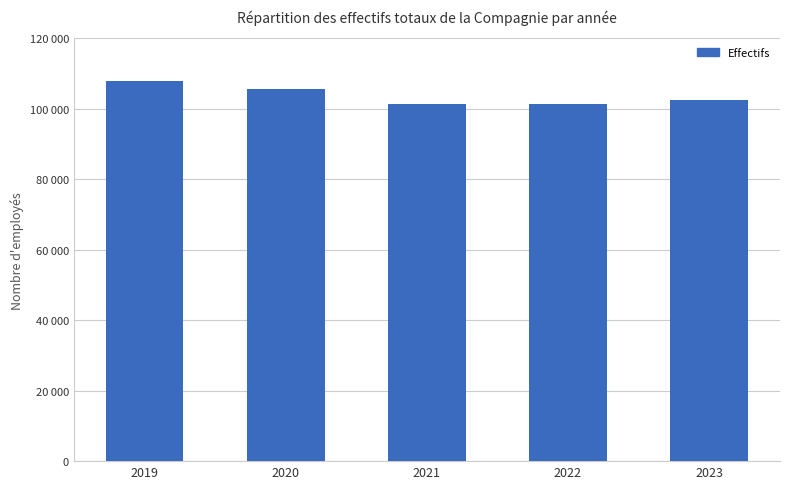

The value at 2023 is 102579. True or false?

True